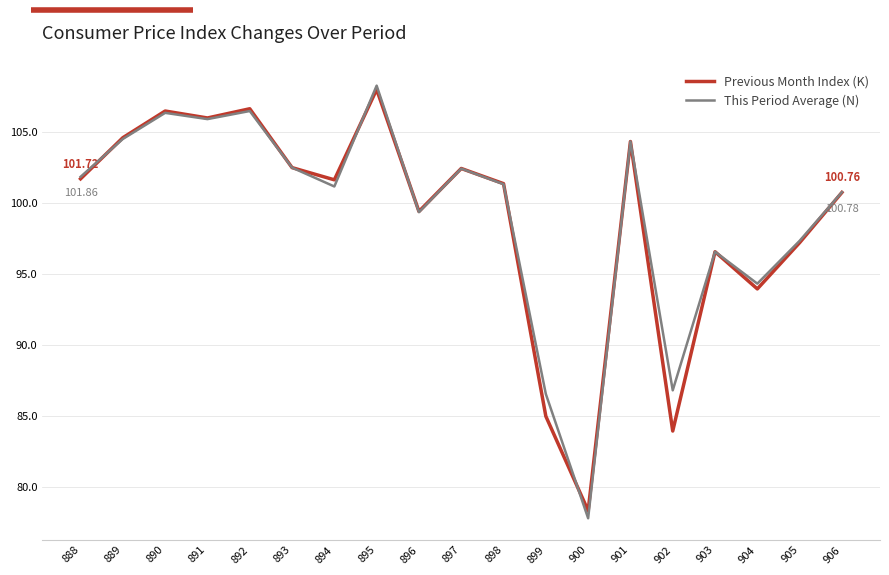

What is the total value across all series at 898?

202.7